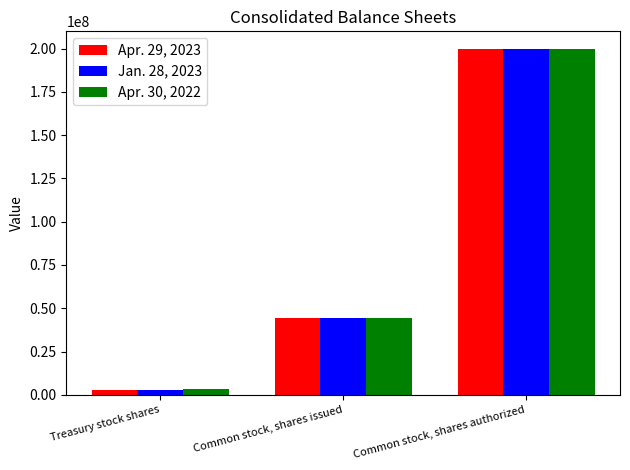

At which category is the sum across all series the highest?

Common stock, shares authorized